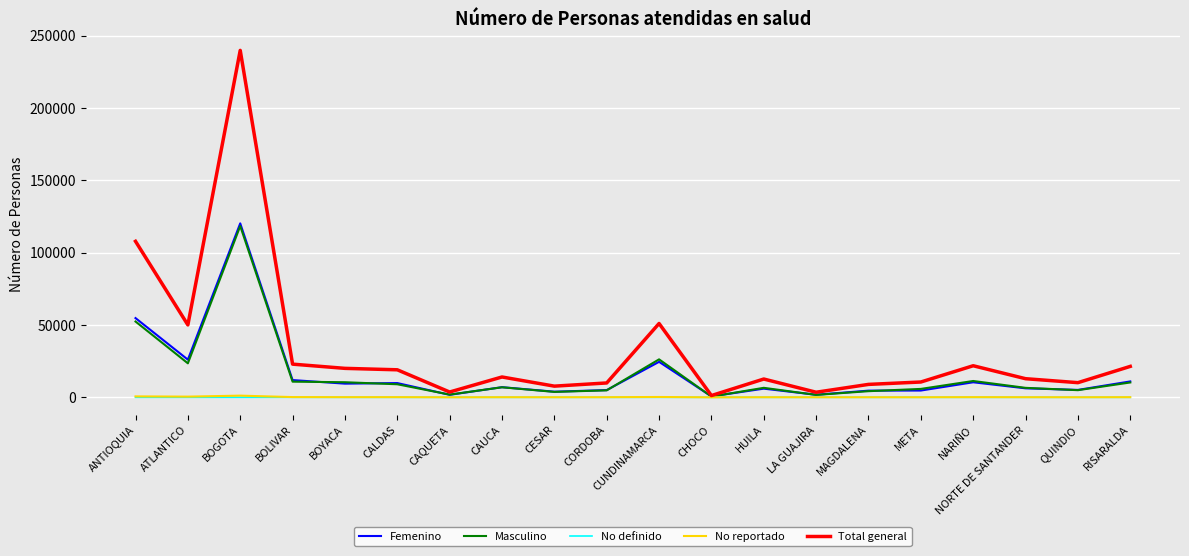

What is the maximum value shown in the chart?

239764